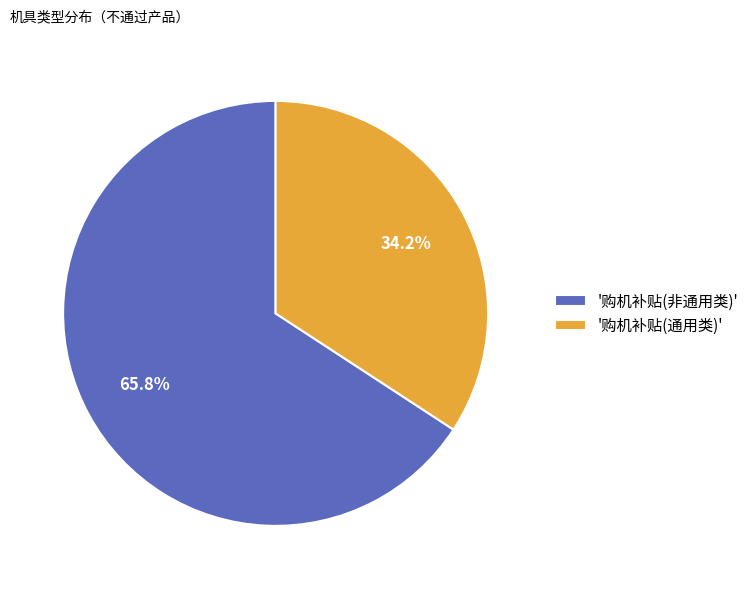

Does '购机补贴(非通用类)' represent more than half of the total?

Yes